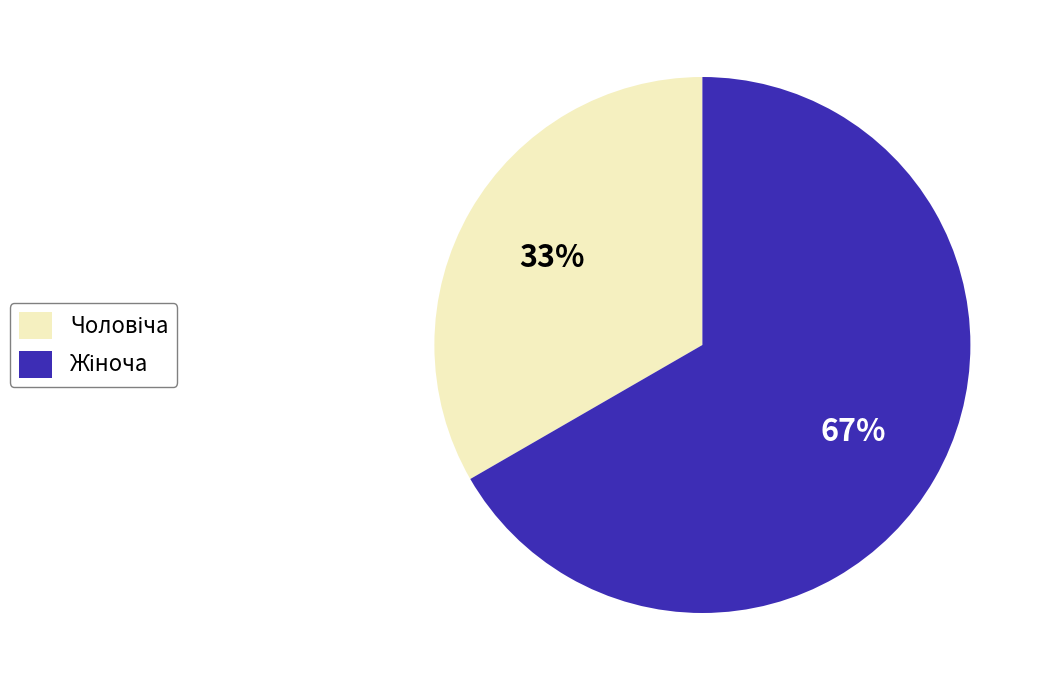

To the nearest percent, what is the average slice percentage?

50%